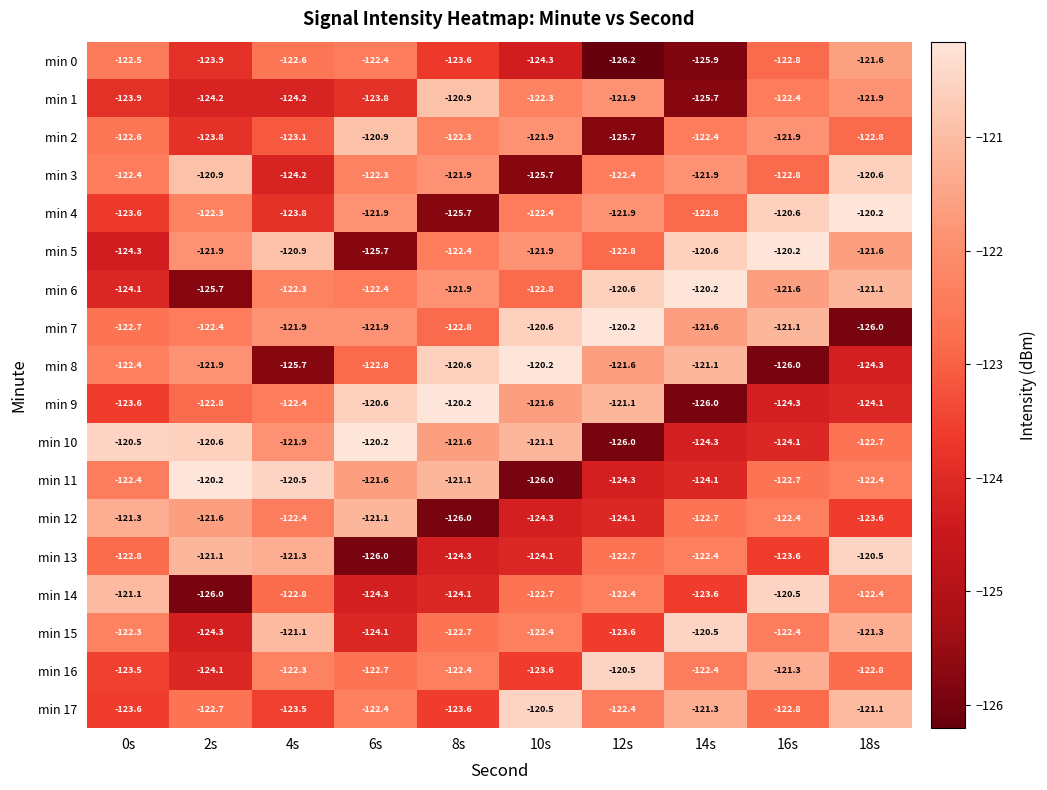

What is the approximate value of min 15 at 18s?

-121.3